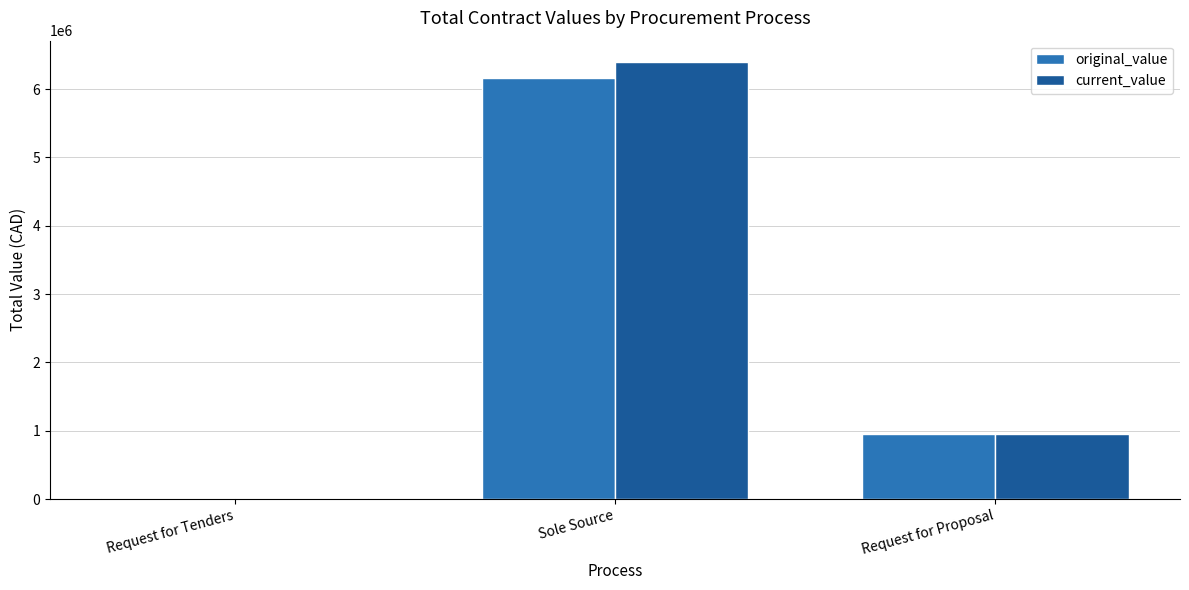

Which label corresponds to the largest value in the chart?

Sole Source